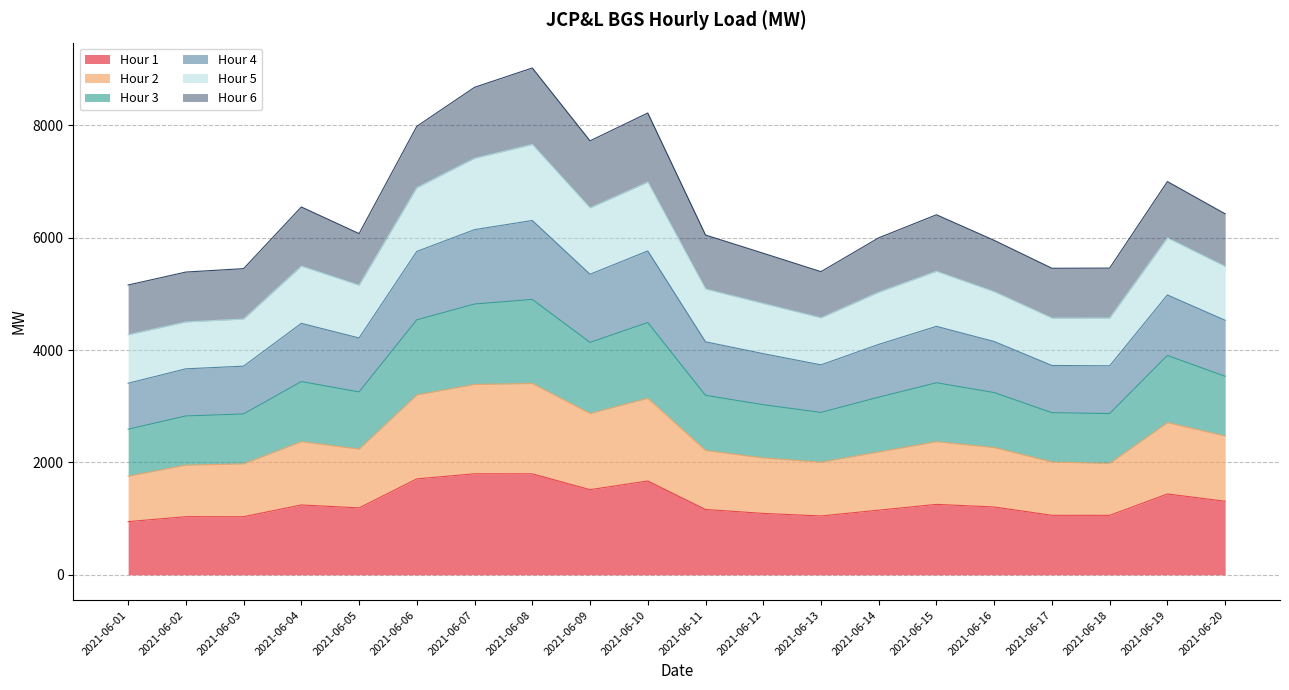

Which category has the lowest value in the Hour 4 series?

2021-06-01